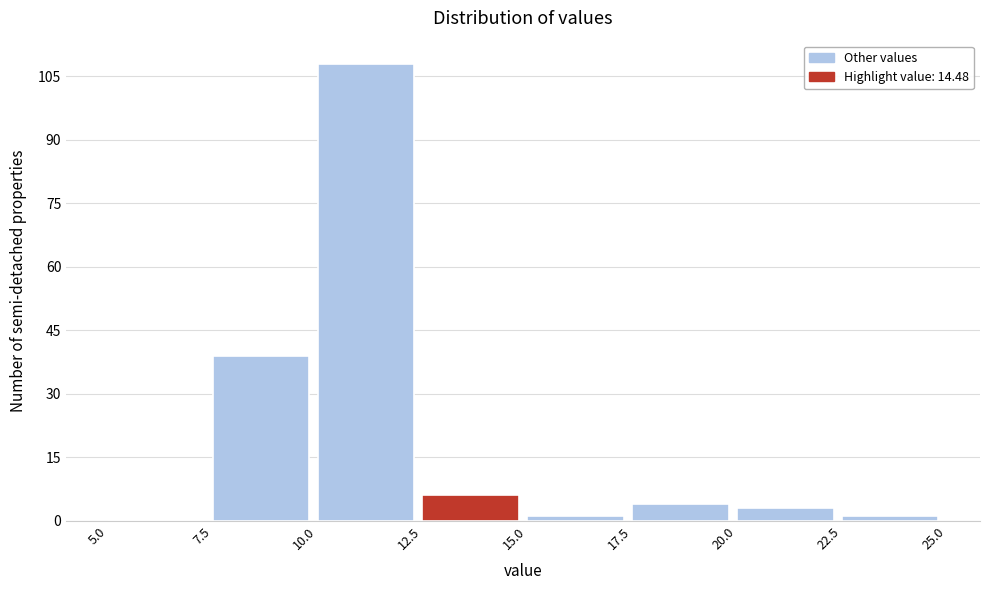

Reading left to right, transcribe this chart: for each bar, give the range it covers on the x-axis and its height. The values are not printed on the chart, so give them approximately, as read against the axis.

5.0 to 7.5: 0
7.5 to 10.0: 40
10.0 to 12.5: 108
12.5 to 15.0: 6
15.0 to 17.5: under 2
17.5 to 20.0: 4
20.0 to 22.5: 4
22.5 to 25.0: under 2